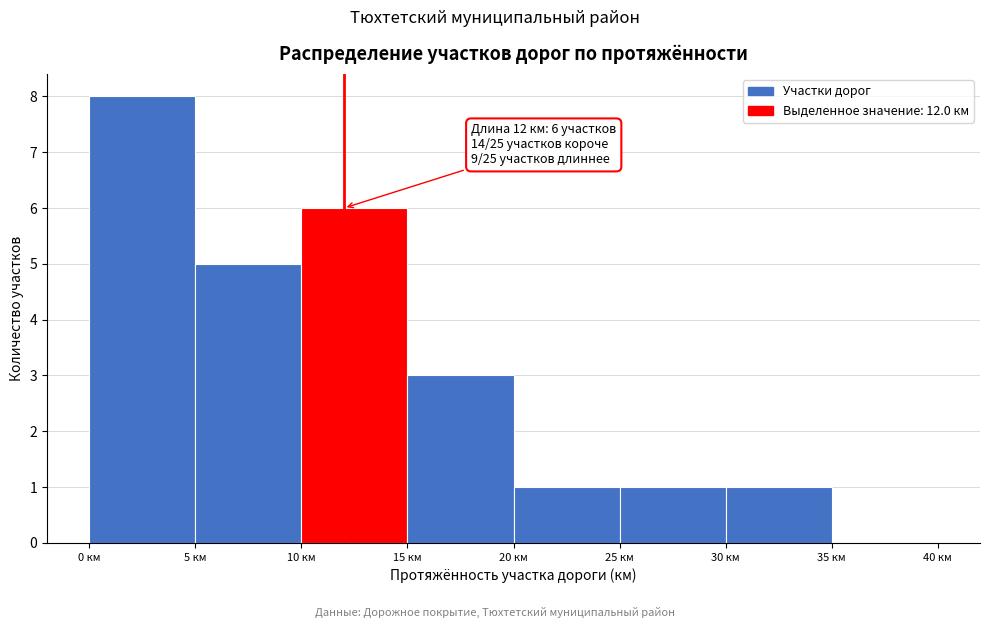

Over which range of the x-axis is the bar tallest?

0 to 5